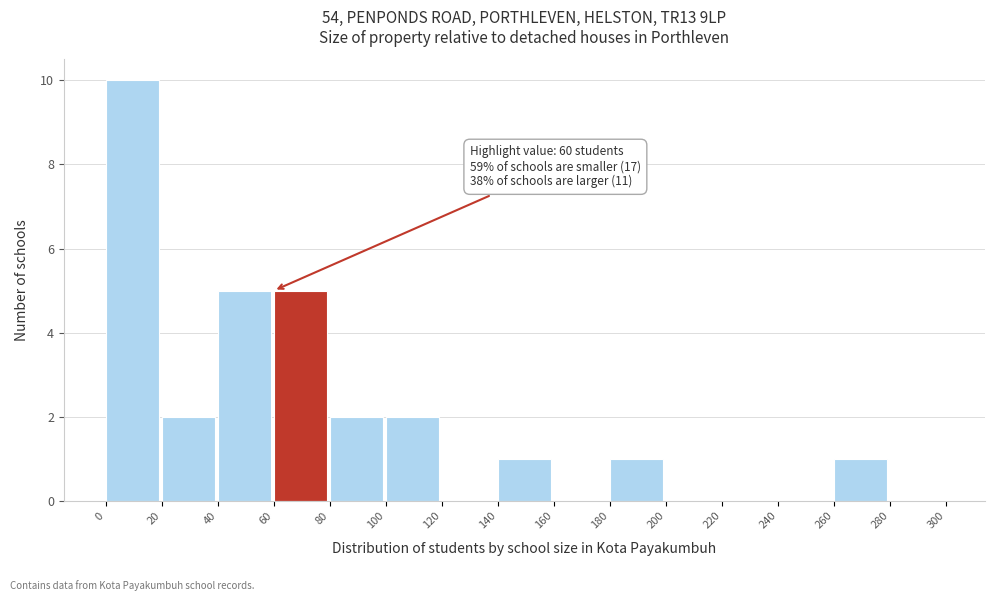

Which range on the x-axis has the tallest bar?

0 to 20